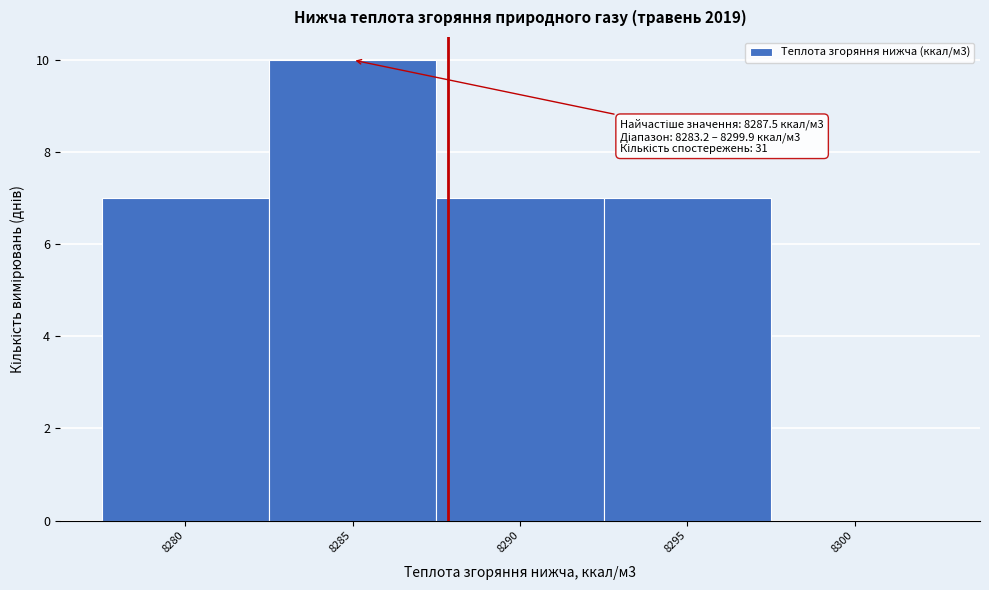

Which has a higher value, 8285 or 8300?

8285